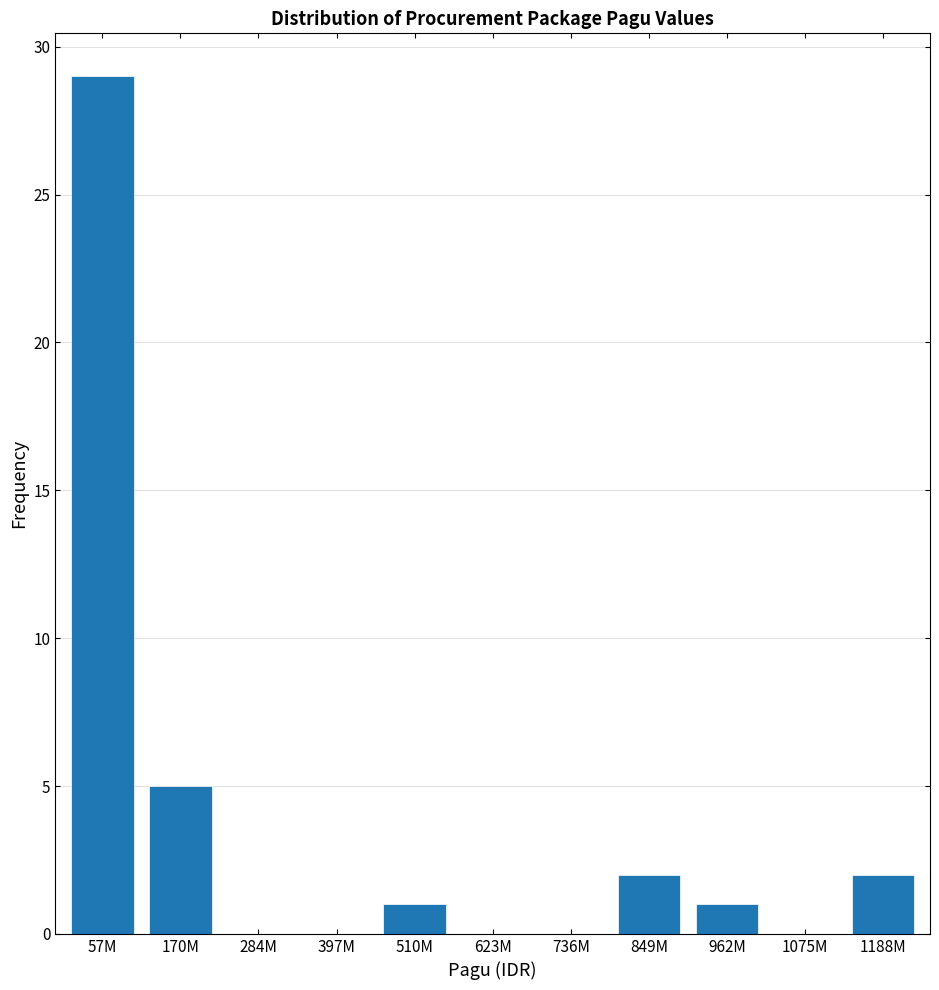

Reading left to right, what are all the values shown in this chart?

57M=29	170M=5	284M=0	397M=0	510M=1	623M=0	736M=0	849M=2	962M=1	1075M=0	1188M=2